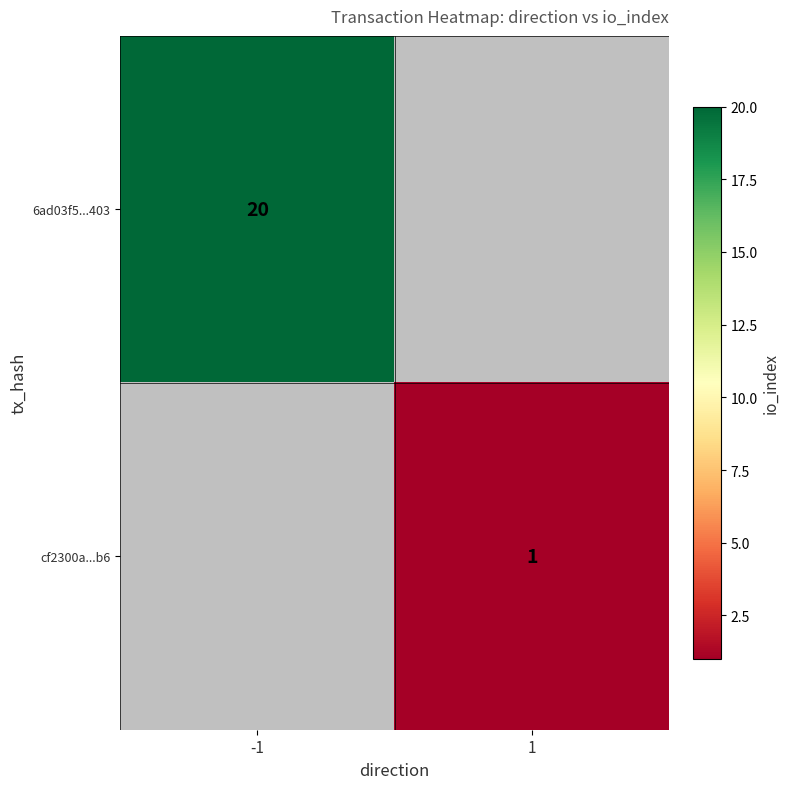

The 6ad03f5...403 series shows 20 at -1. True or false?

True